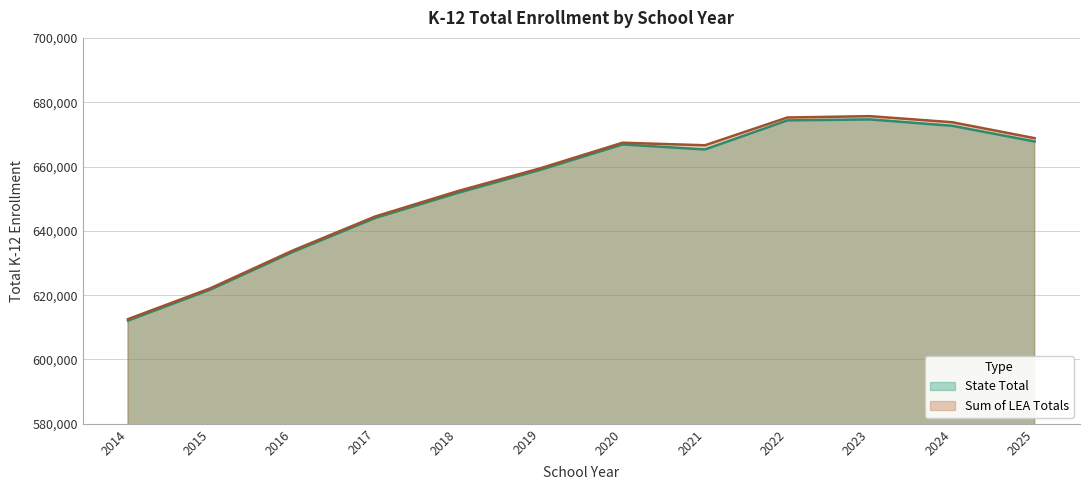

What is the maximum value shown in the chart?

675660